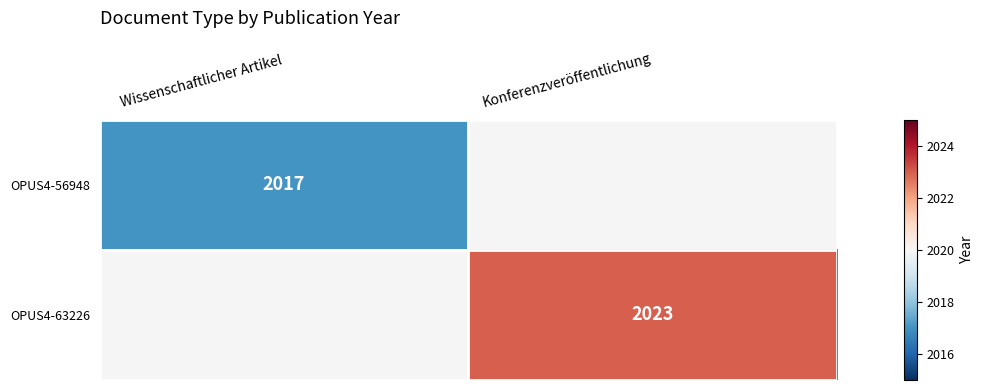

What is the smallest value displayed?

2017.0